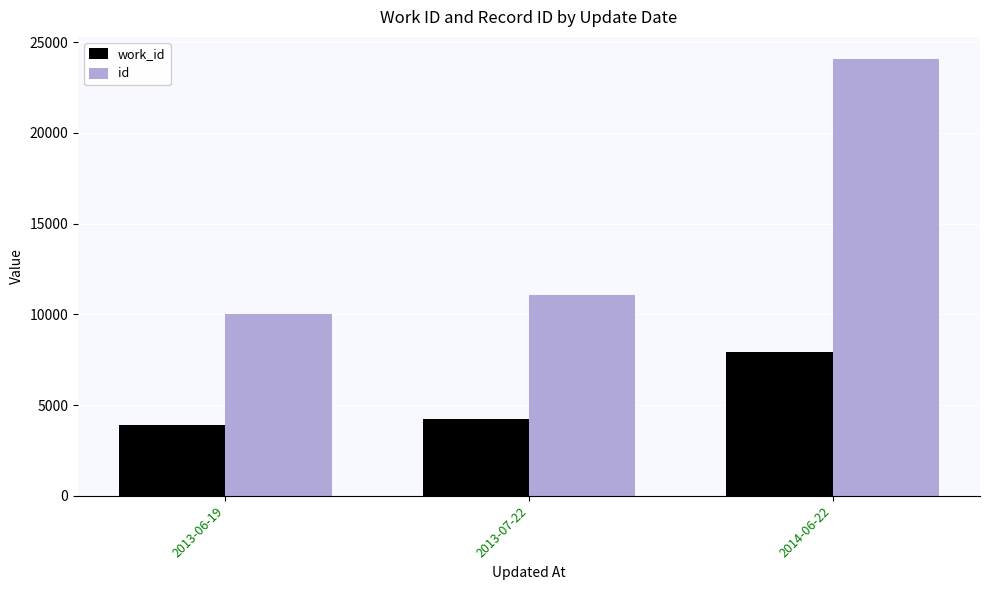

What is the minimum value for id?

10044